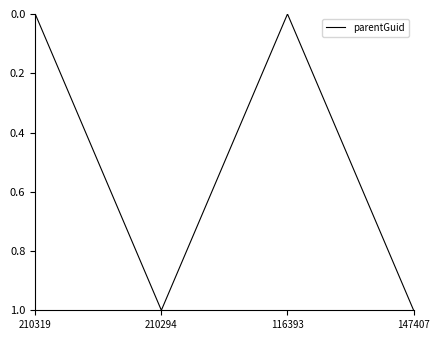

What position from the right is 210319?

4